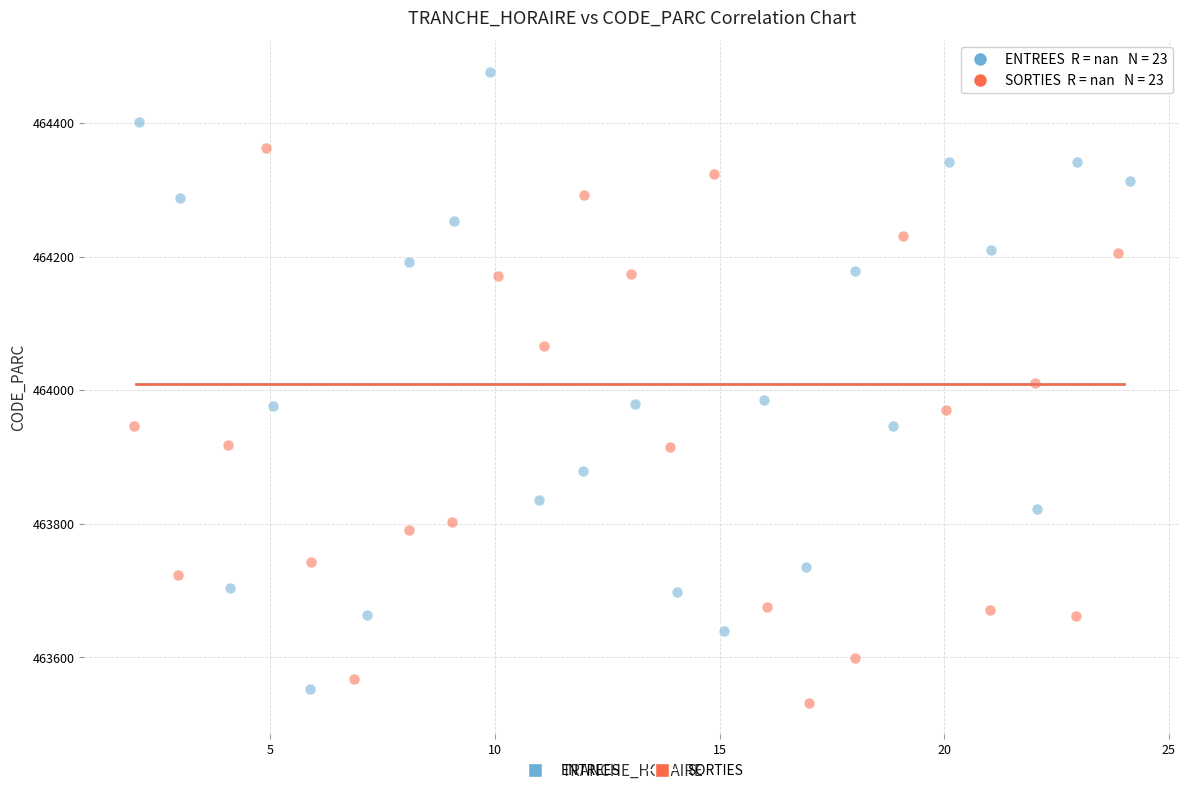

What are all the series names shown in the legend?

ENTREES, SORTIES